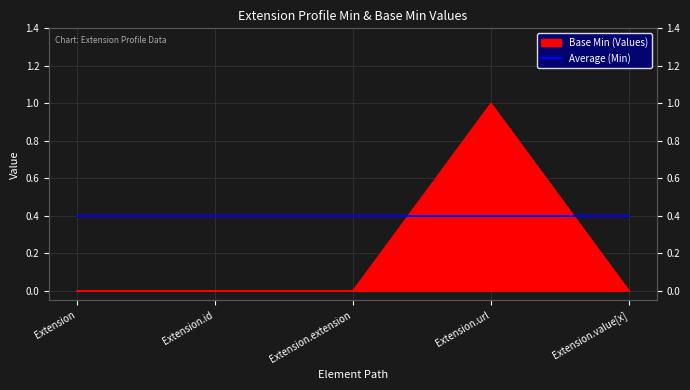

Which category has the lowest value across all series?

Extension